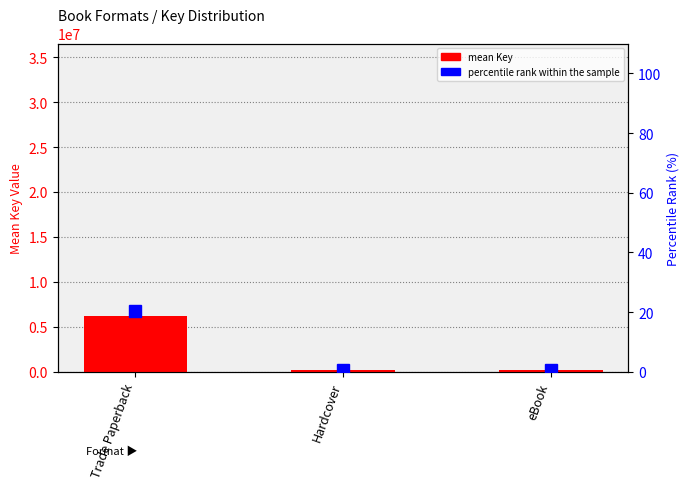

Rank the categories by mean Key value from highest to lowest.

Trade Paperback, Hardcover, eBook